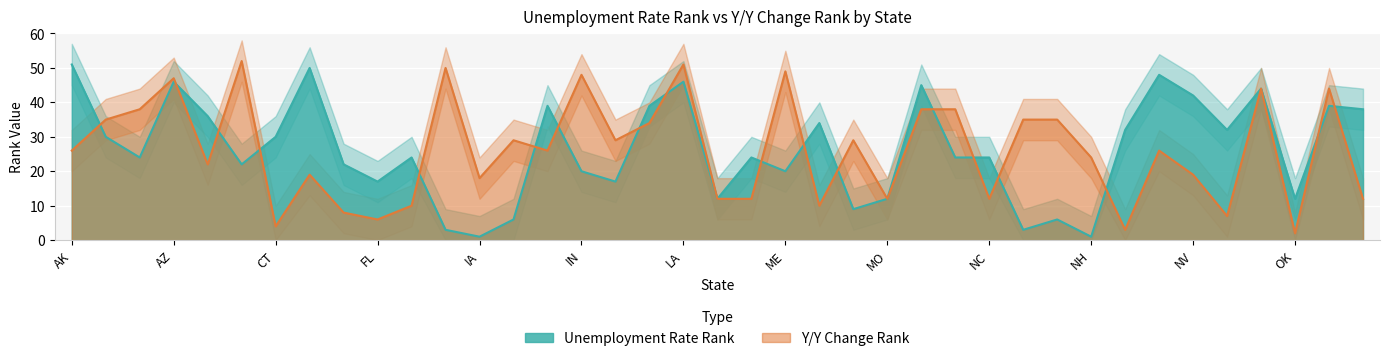

Is it true that Y/Y Change Rank equals 20 at MO?

False